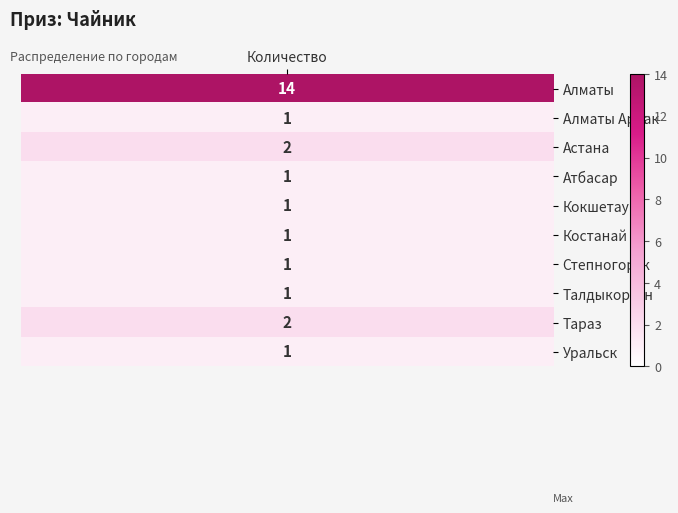

The chart shows a value of 3 at 2. True or false?

False